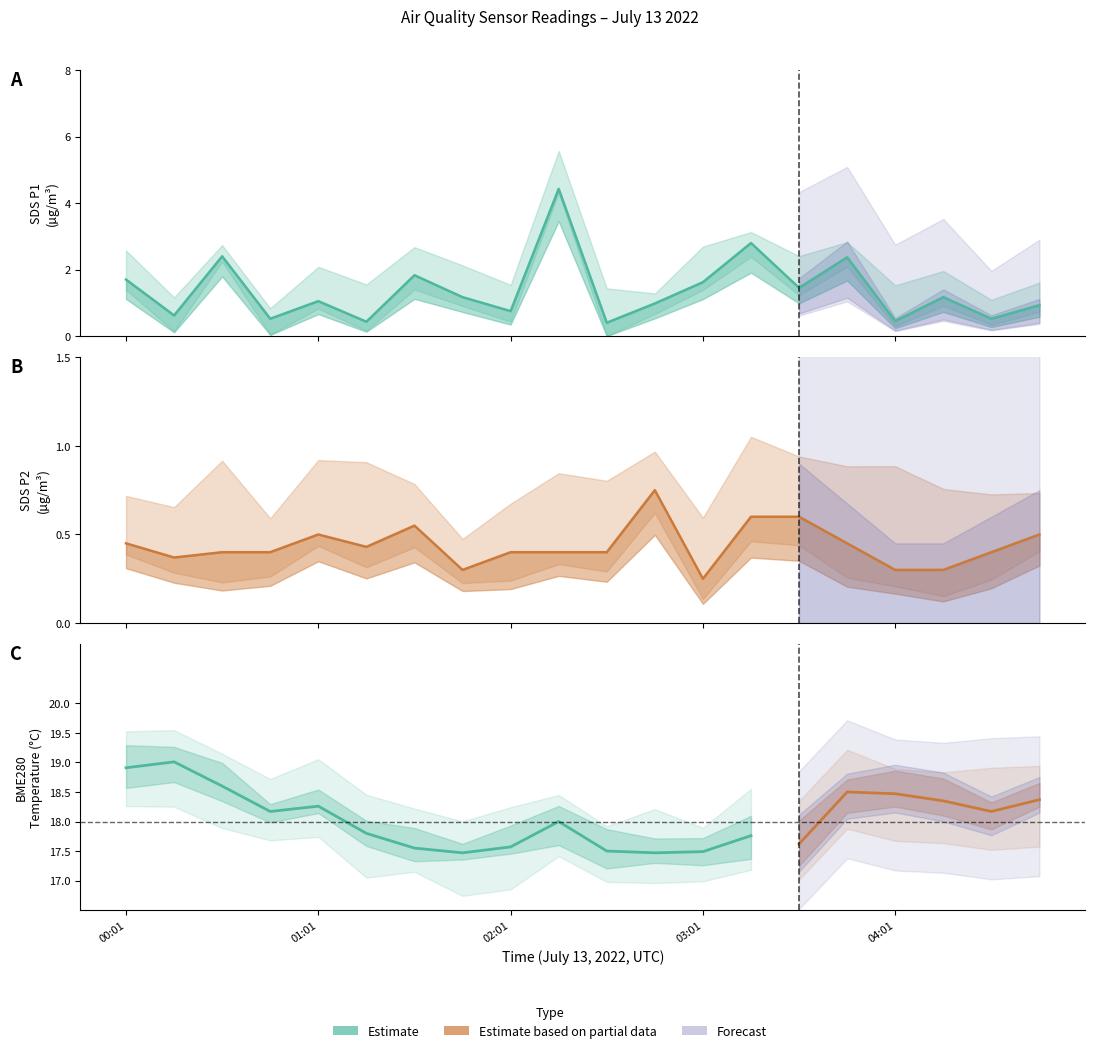

Which series has the largest range (max minus min)?

SDS_P1